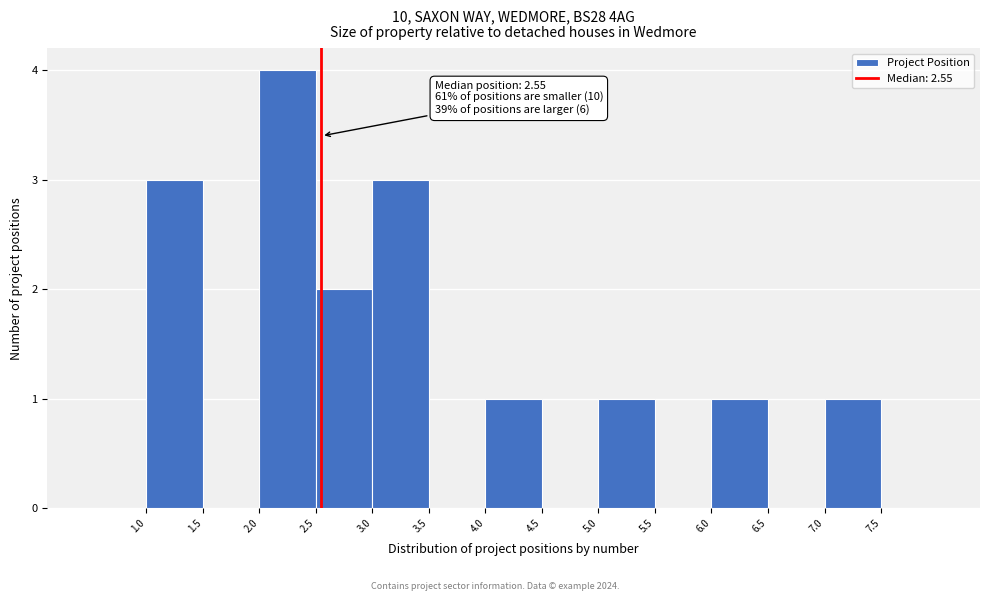

Over which range of the x-axis is the bar tallest?

2.0 to 2.5